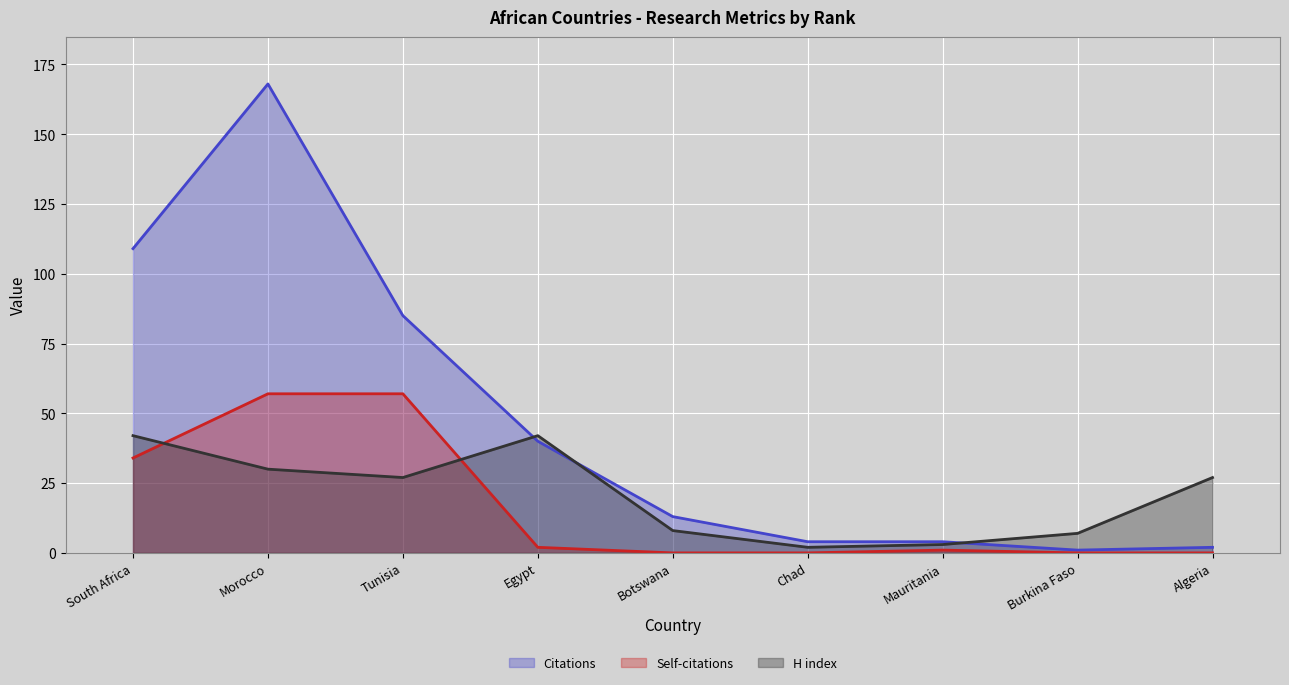

Which category has the highest value across all series?

Morocco